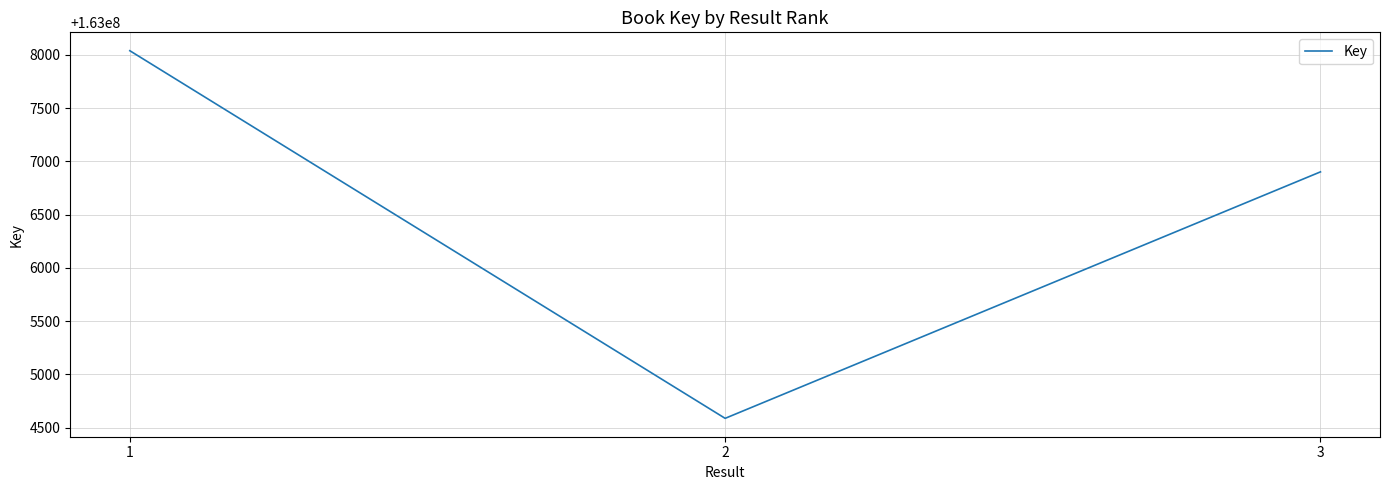

How many values are between 163004588 and 163008038?

3